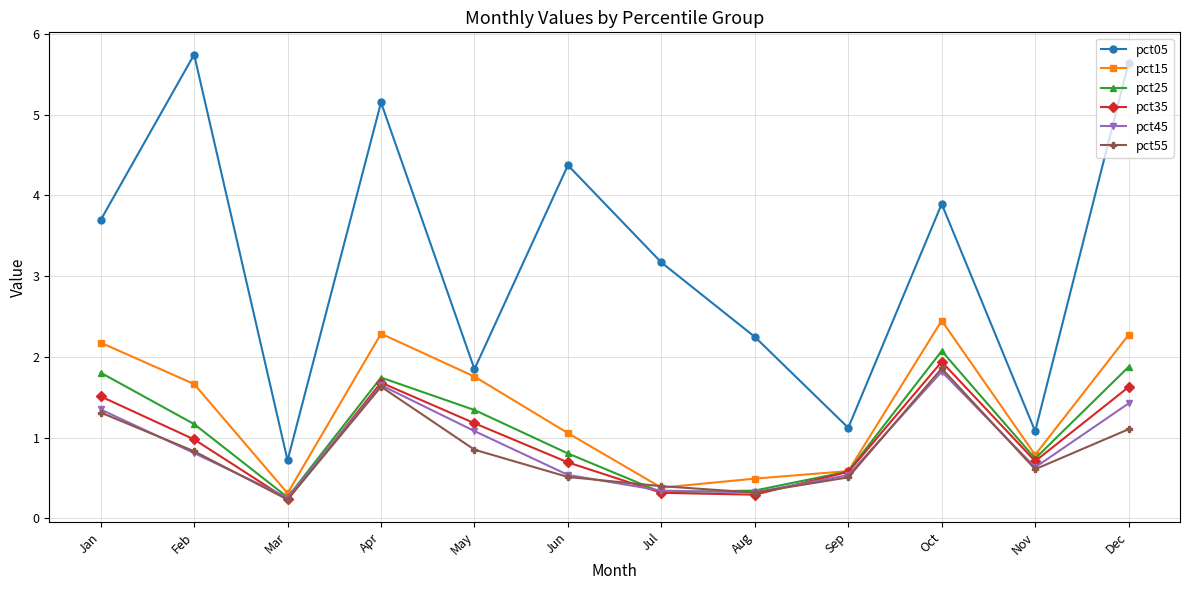

Between Jun and Jul, which series saw the biggest shift?

pct05